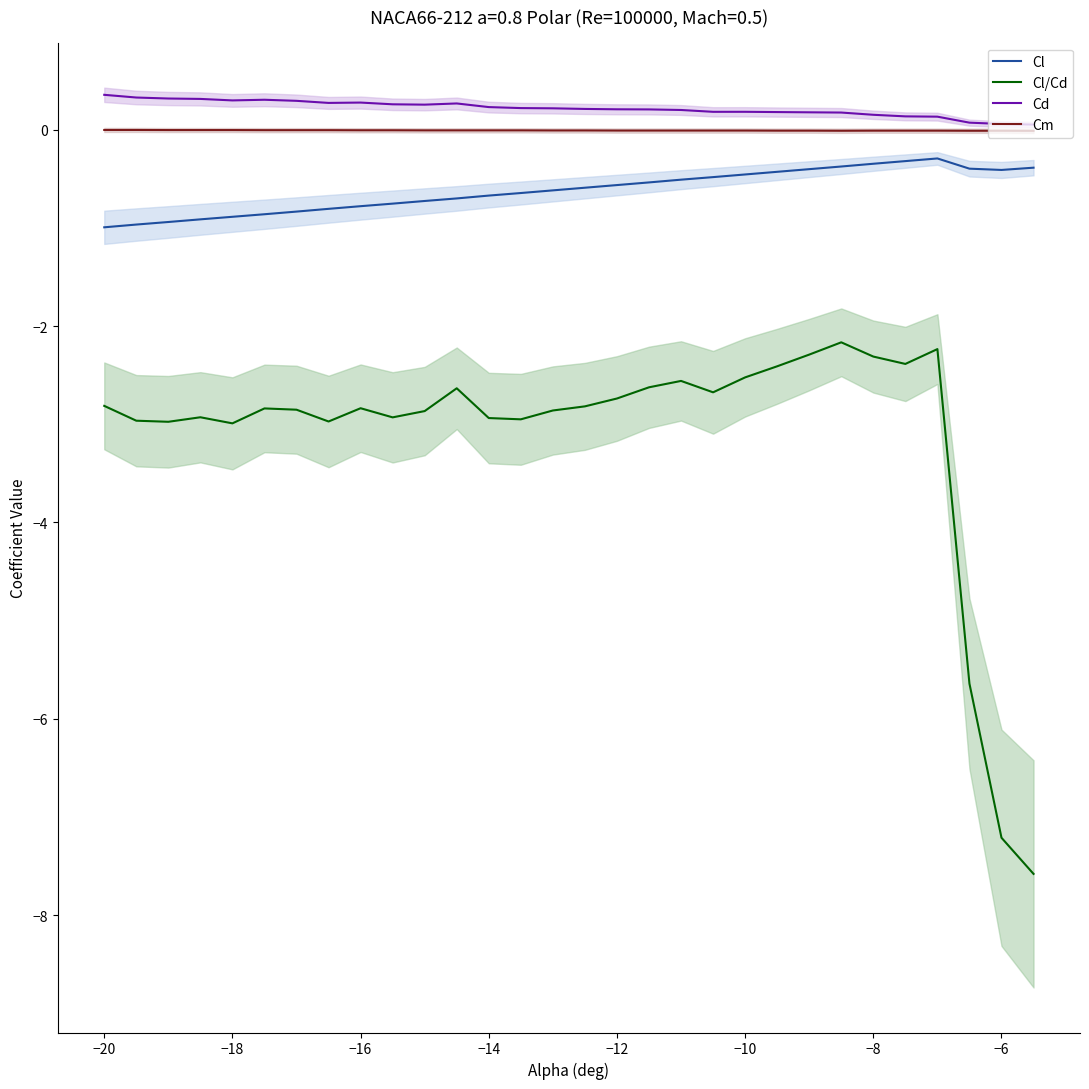

True or false: Cl/Cd and Cl intersect in this chart.

False